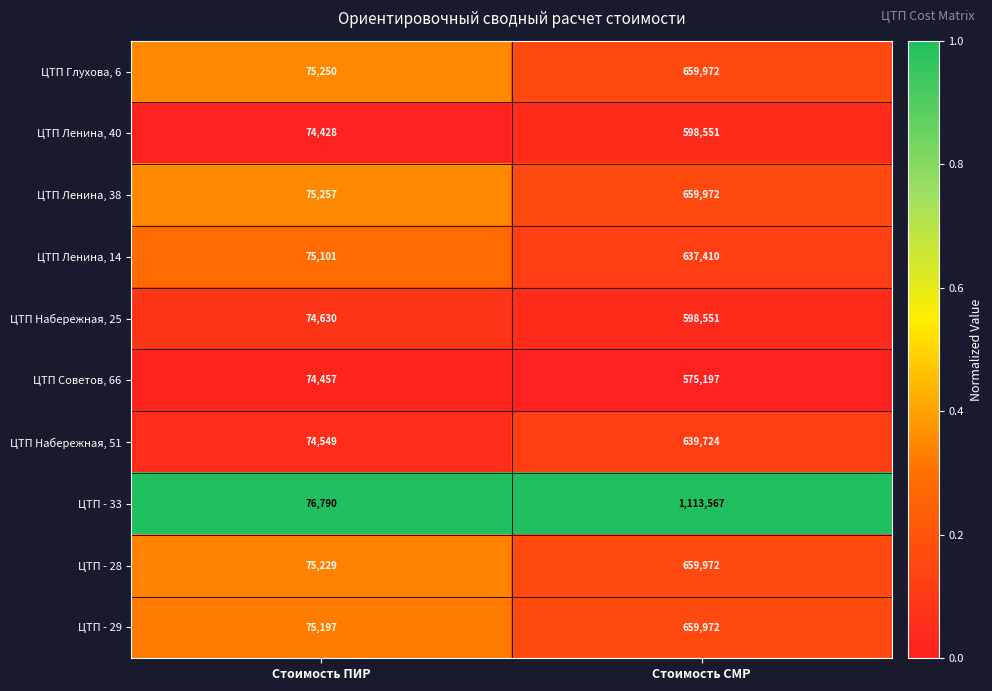

Is it true that ЦТП - 29 equals 176929 at Стоимость СМР?

False